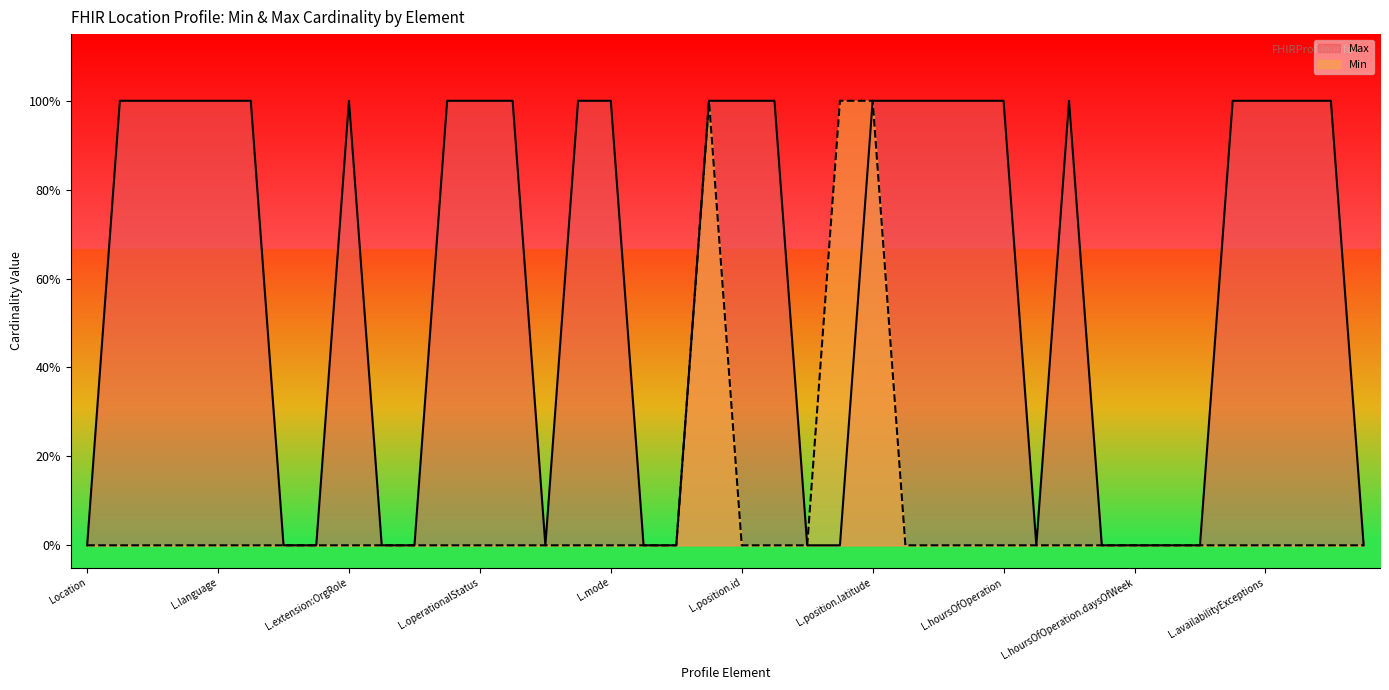

What are all the series names shown in the legend?

Max, Min